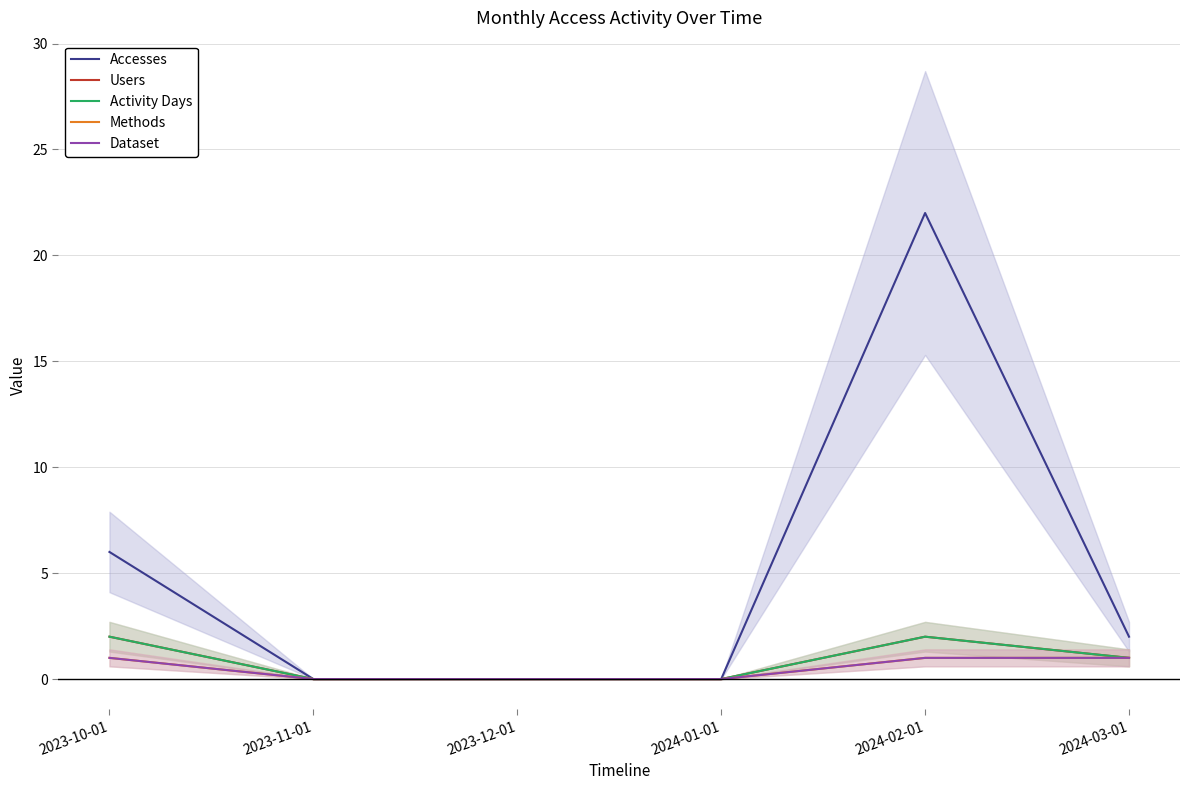

At which label does Dataset reach its peak?

2023-10-01